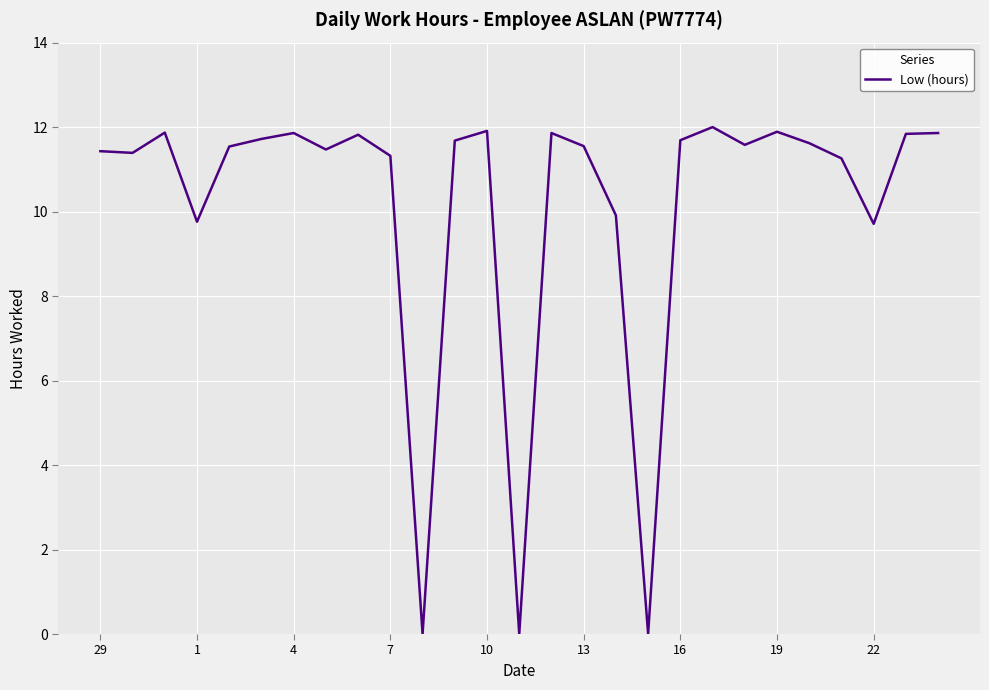

What is the difference between the maximum and minimum values?

12.0